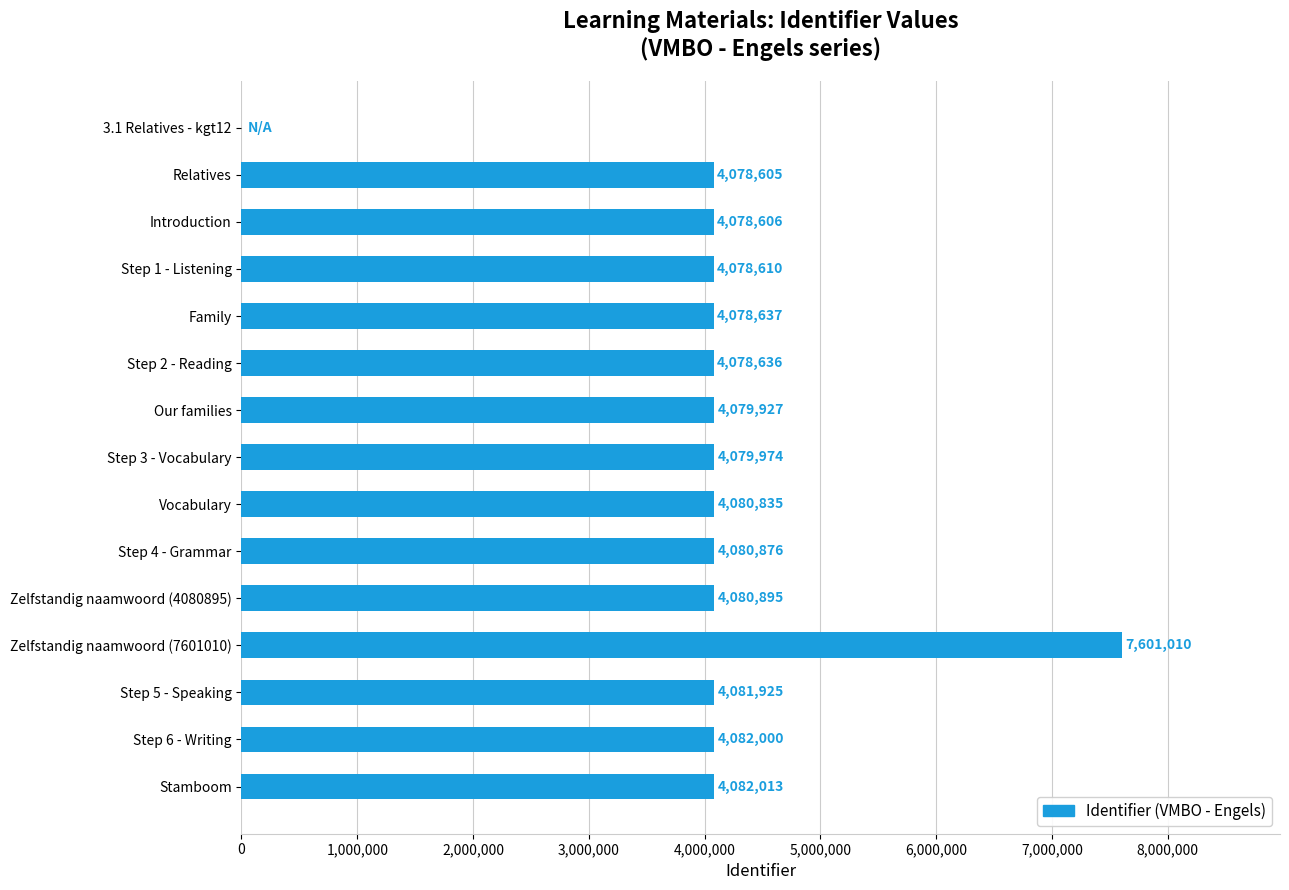

What is the sum of all values?

60642549